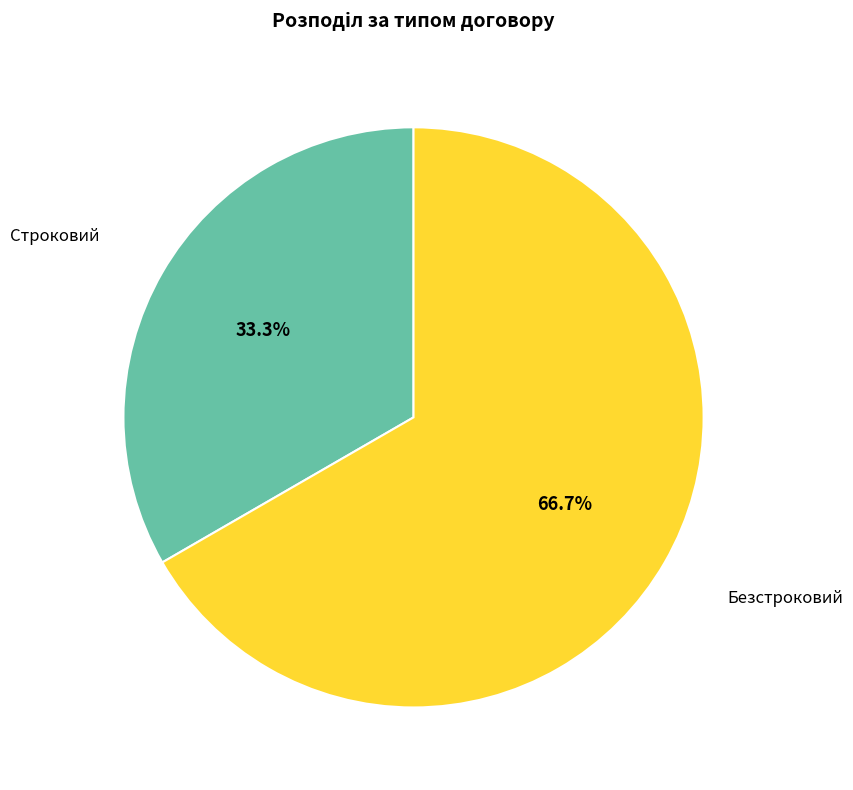

Is there any slice that represents more than half of the pie?

Yes